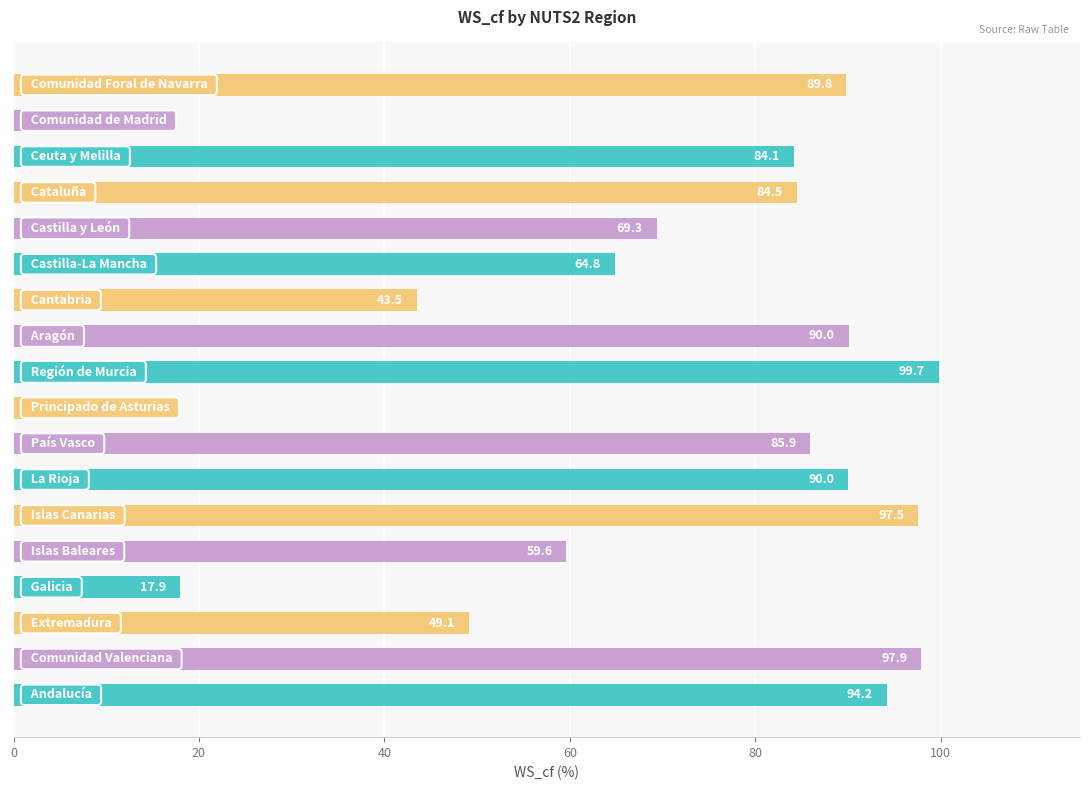

What is the maximum value shown in the chart?

99.7